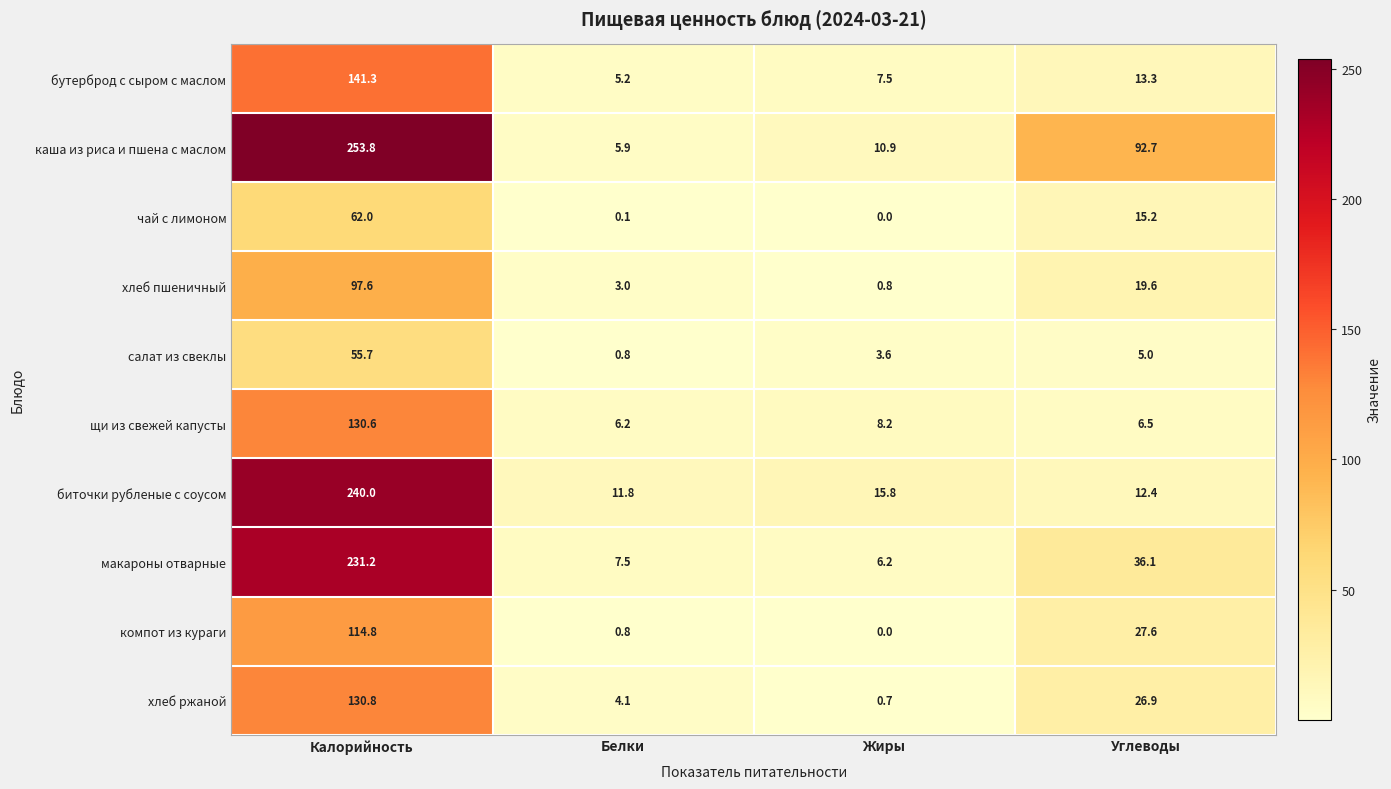

Between Калорийность and Углеводы, which series saw the biggest shift?

биточки рубленые с соусом